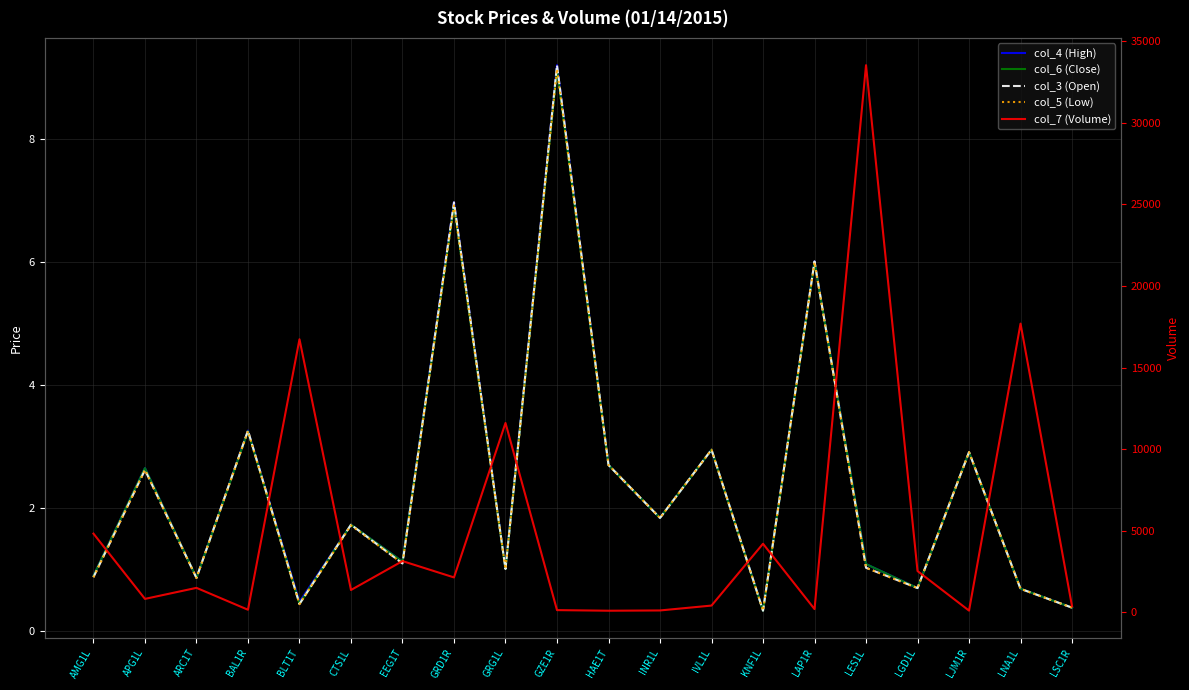

What is the difference between the maximum and minimum values in the col_6 (Close) series?

8.8